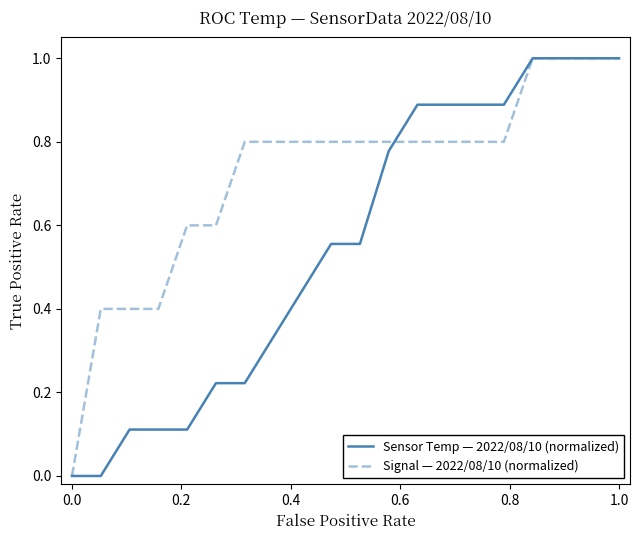

Which series has the largest total across all categories?

Signal — 2022/08/10 (normalized)